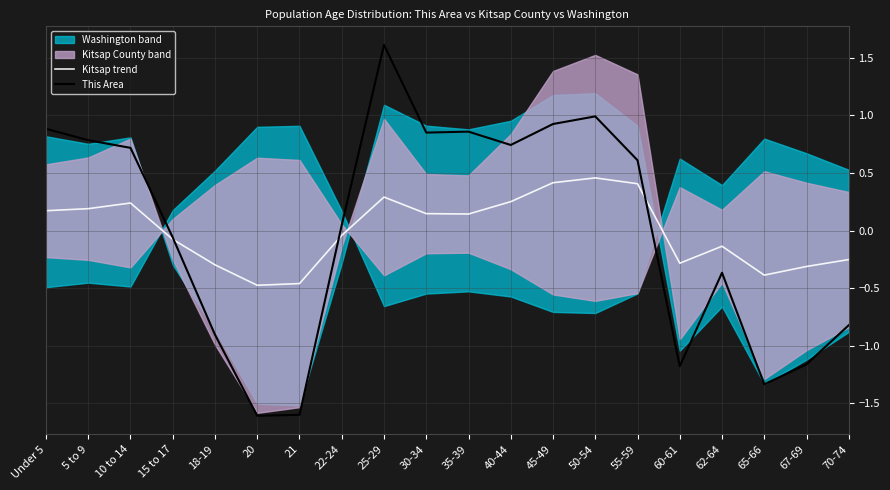

How many data points in Kitsap trend are above 0?

10